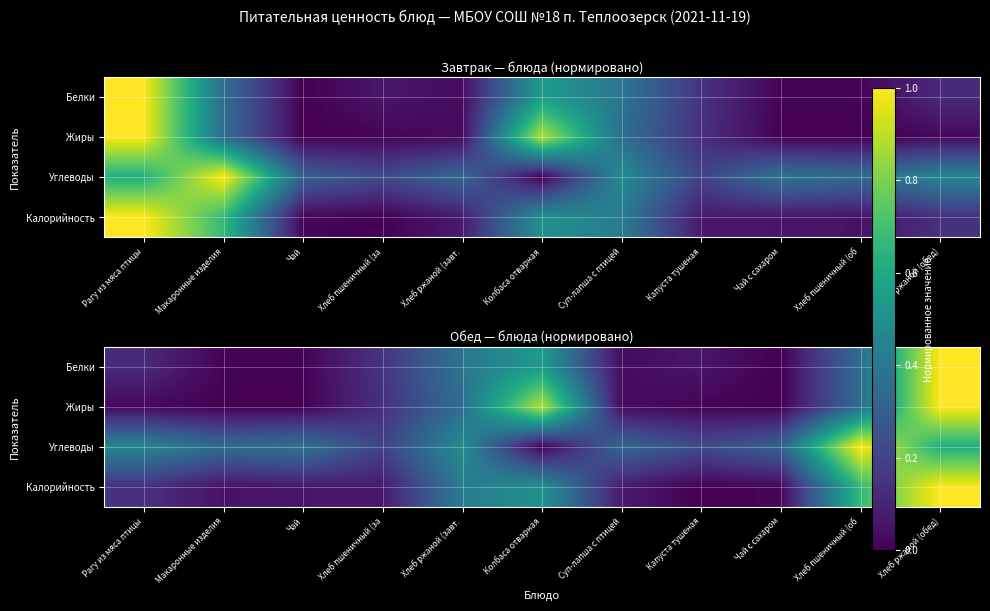

True or false: Жиры has a value of 1.0 at Хлеб ржаной (обед).

True